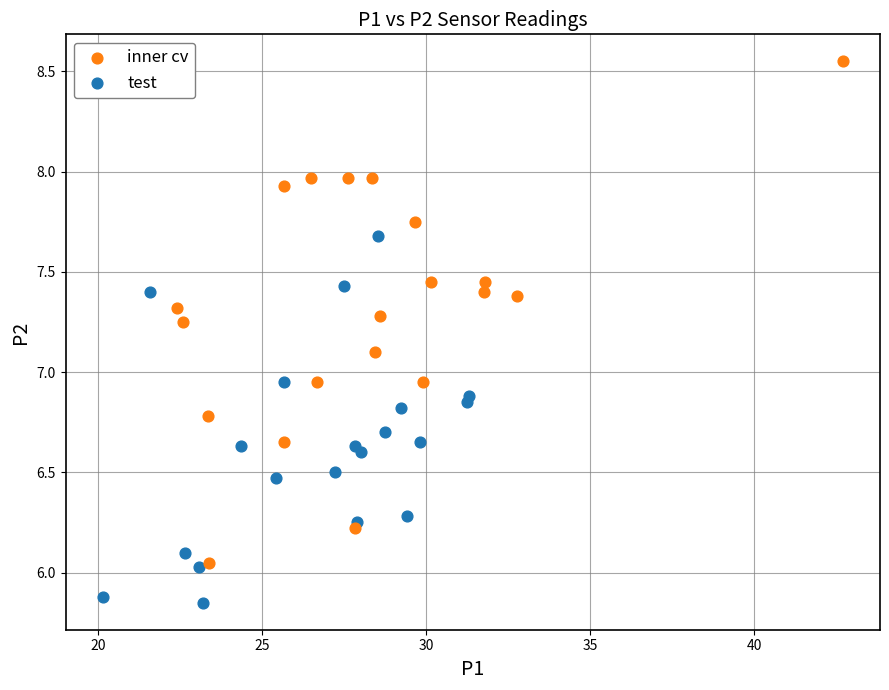

Which series reaches the maximum Y coordinate?

inner cv